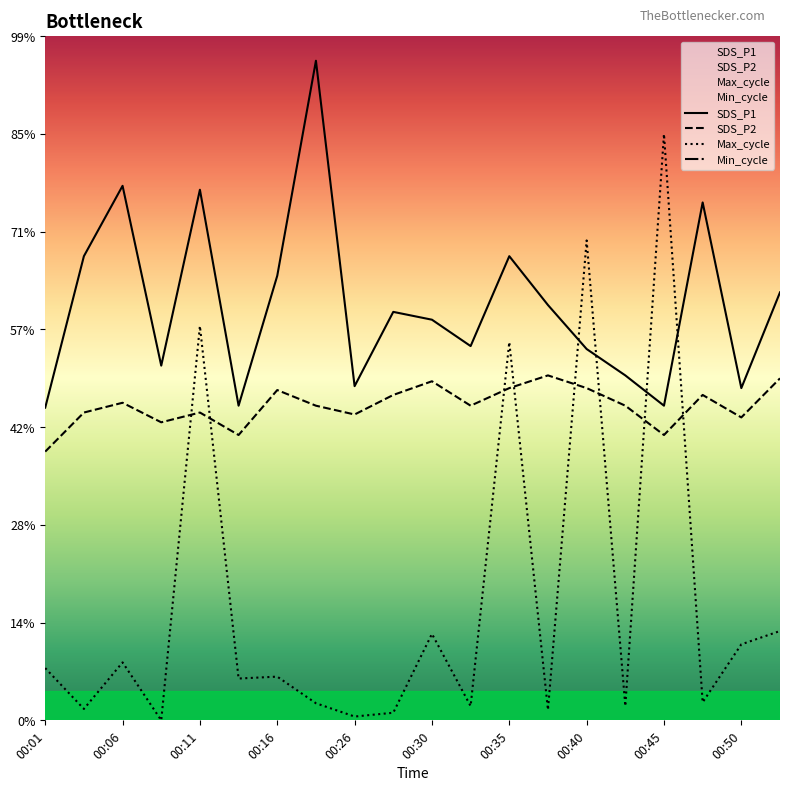

Which series has the largest total across all categories?

SDS_P1